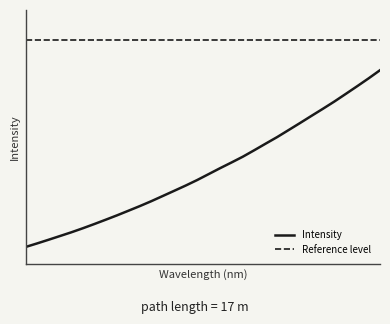

What is the change in value from 219.9712 to 220.9264?

+488.3